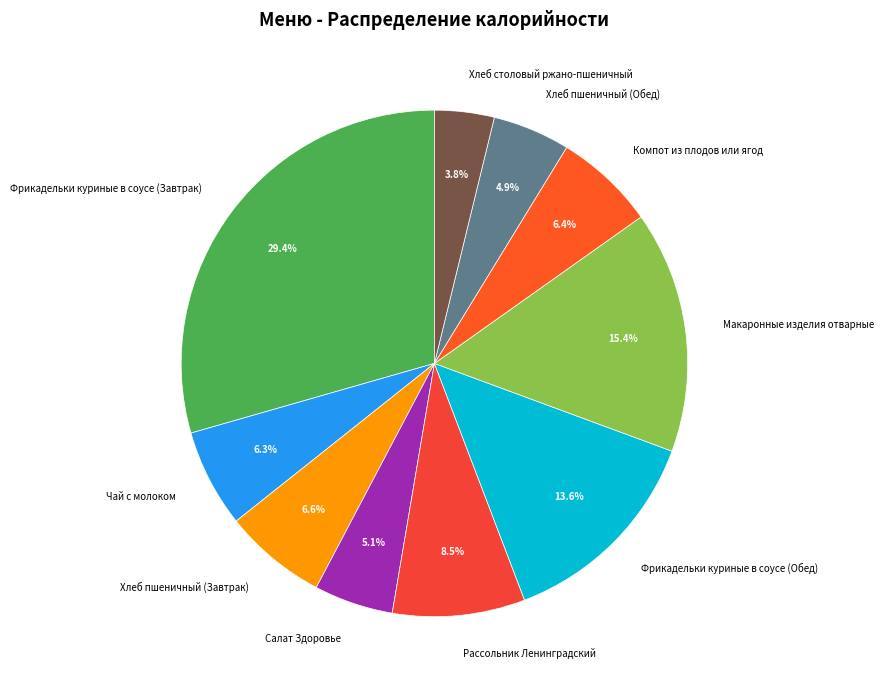

Count the number of slices in the pie.

10